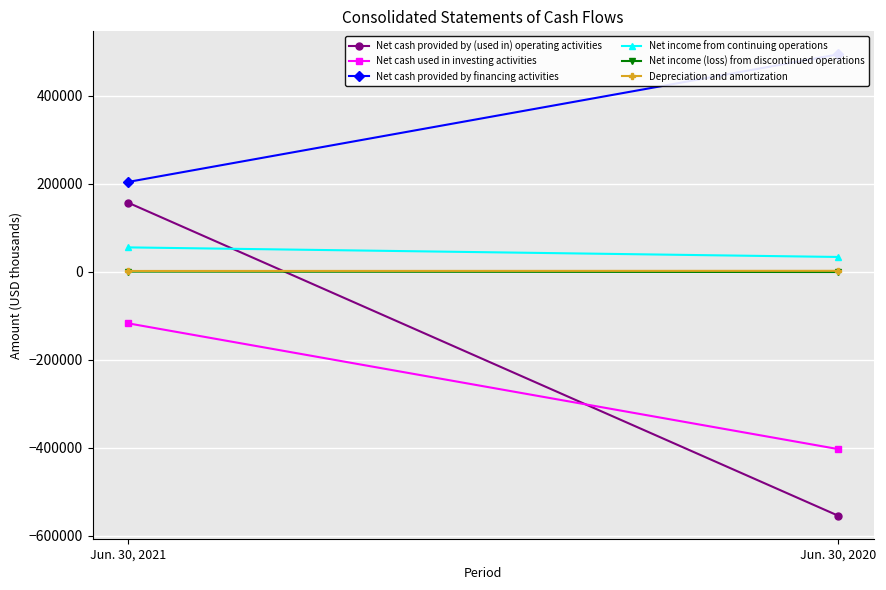

List the series in order of their peak value, highest first.

Net cash provided by financing activities, Net cash provided by (used in) operating activities, Net income from continuing operations, Depreciation and amortization, Net income (loss) from discontinued operations, Net cash used in investing activities